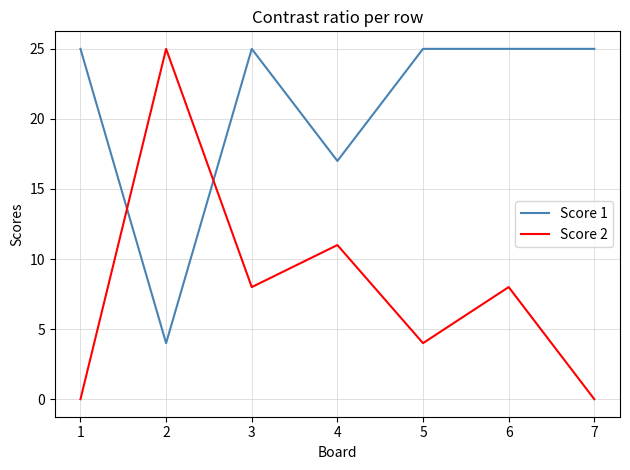

What is the spread (max minus min) of values at 5?

21